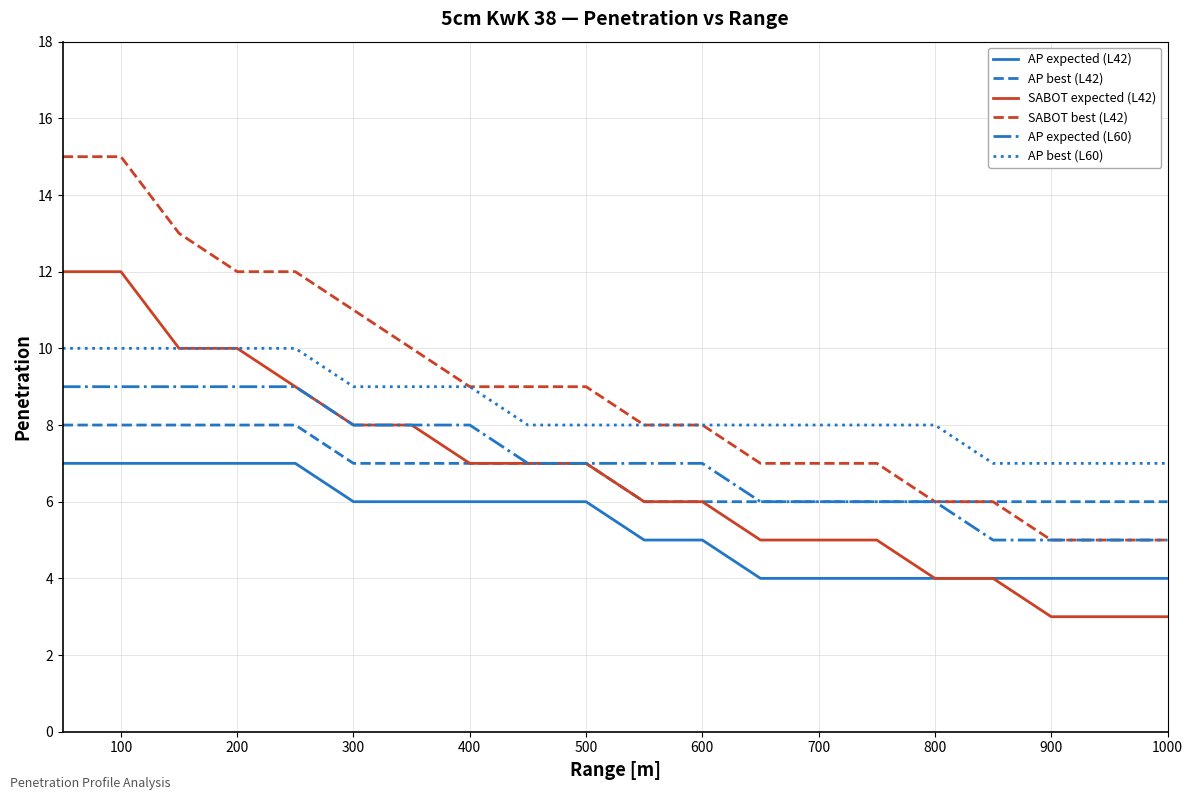

List the series in order of their peak value, highest first.

SABOT best (L42), SABOT expected (L42), AP best (L60), AP expected (L60), AP best (L42), AP expected (L42)